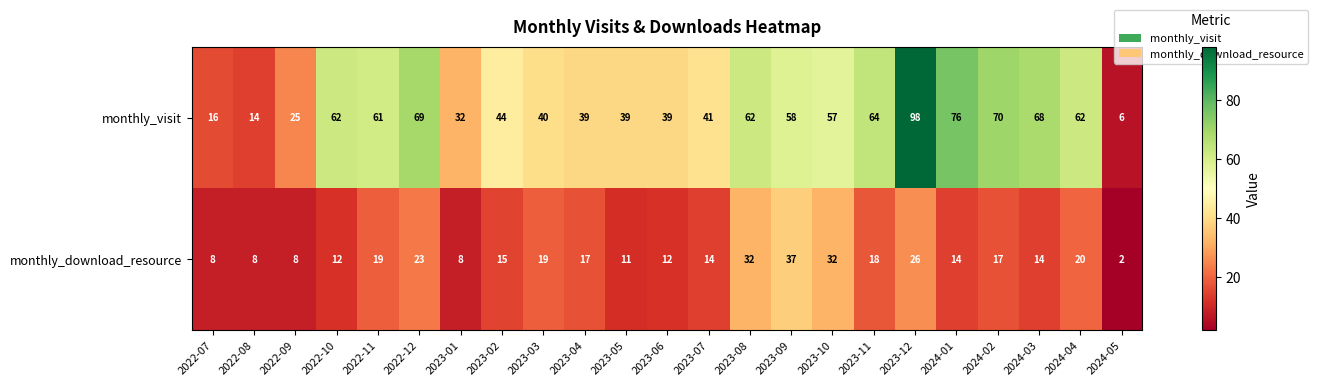

At how many categories does at least one series exceed 17?

20